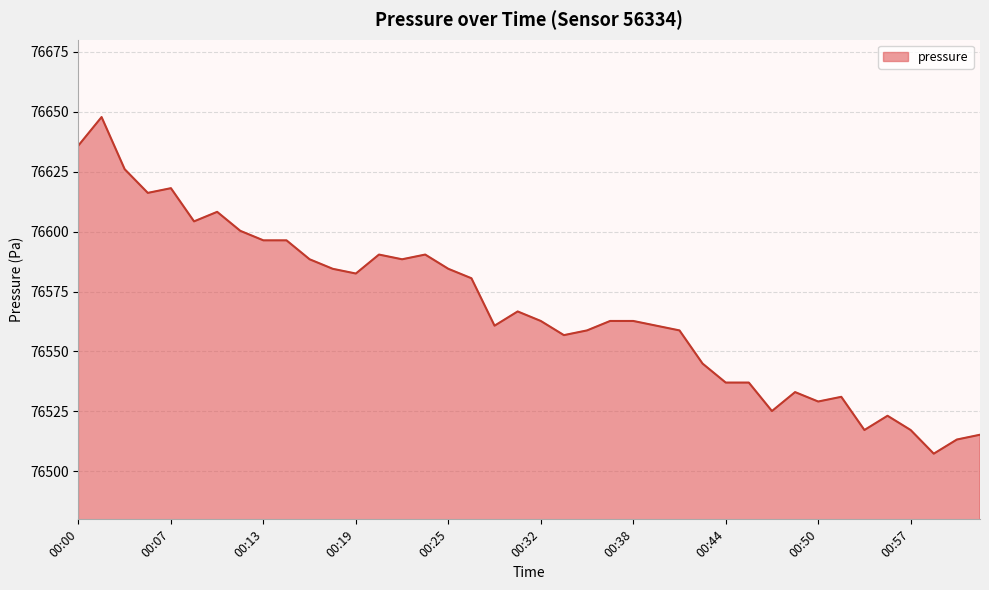

What is the difference between the maximum and minimum values?

140.4